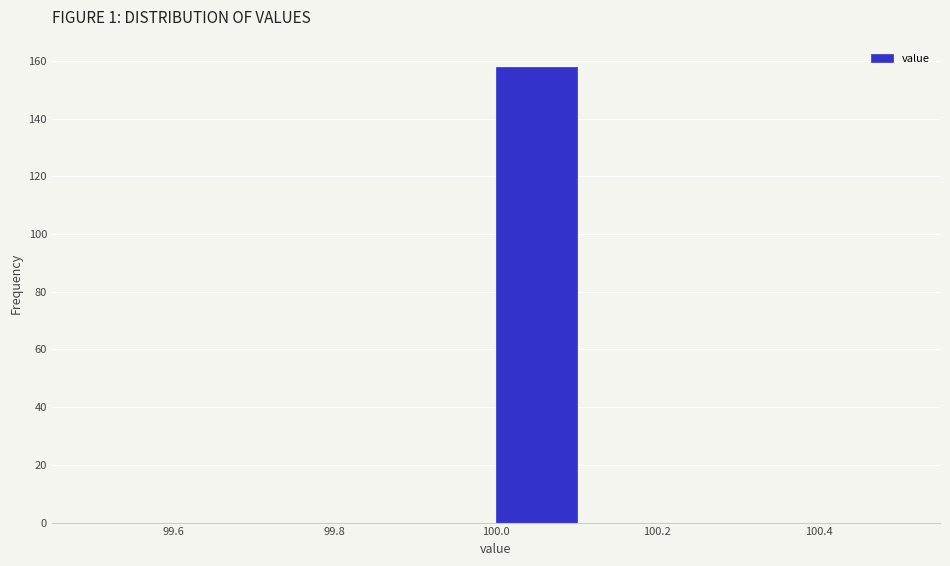

What is the height of the bar covering 100.0 to 100.1 on the x-axis? The values are not printed on the chart, so give them approximately, as read against the axis.

158